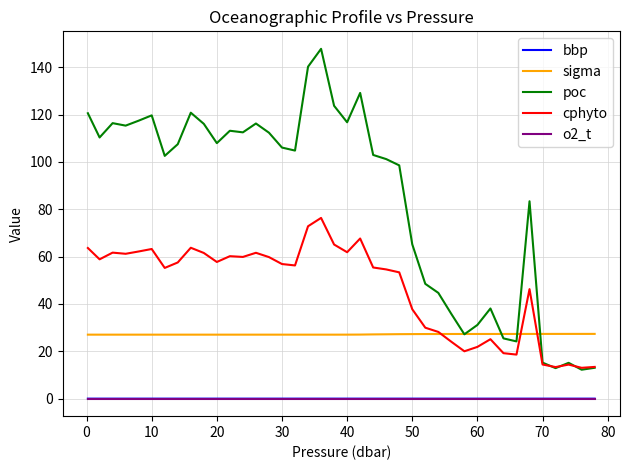

What is the maximum value shown in the chart?

147.8